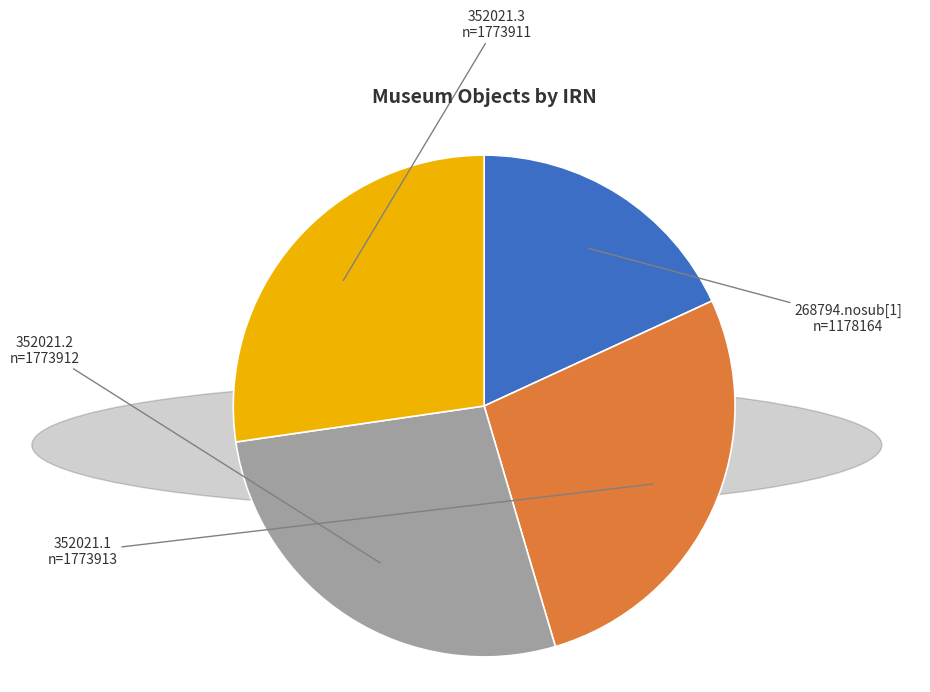

Is there any slice that represents more than half of the pie?

No